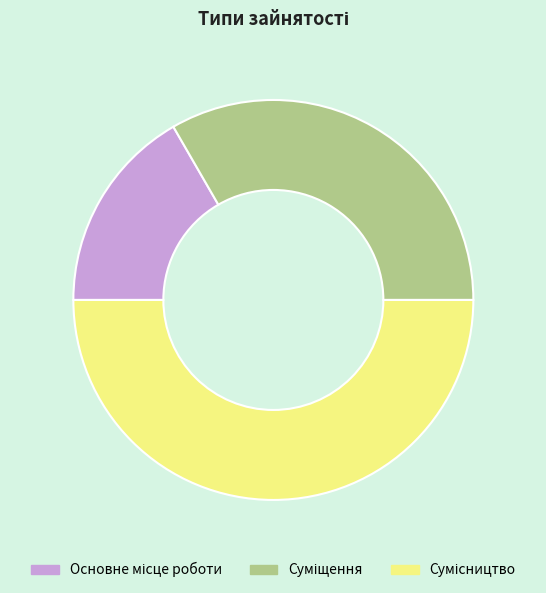

What percentage is the Сумісництво slice, to the nearest percent?

50%